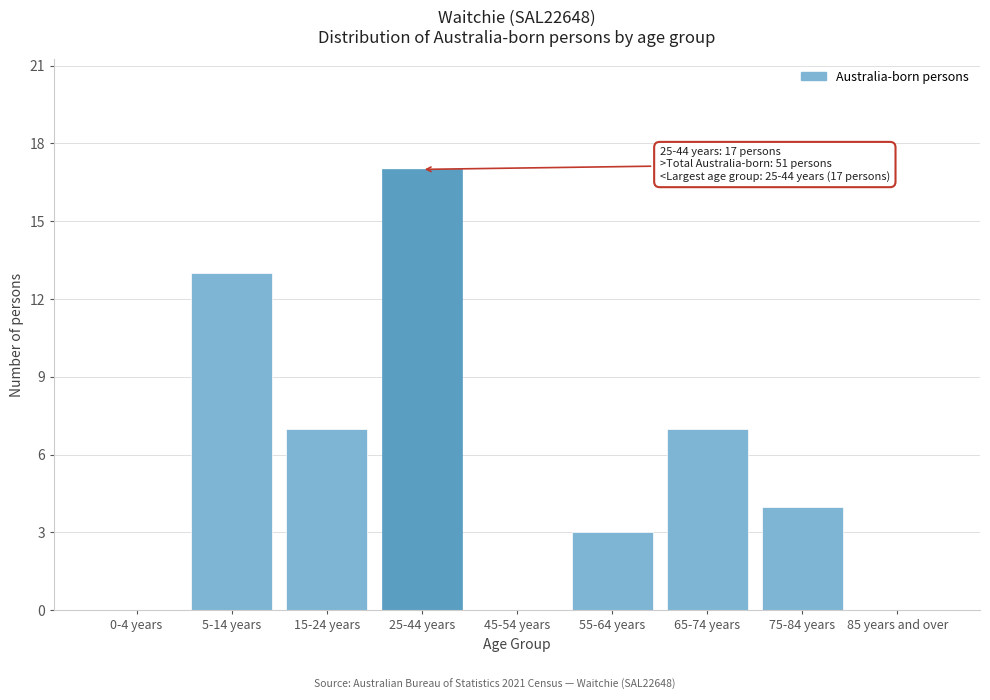

Reading left to right, what are all the values shown in this chart?

0-4 years=0	5-14 years=13	15-24 years=7	25-44 years=17	45-54 years=0	55-64 years=3	65-74 years=7	75-84 years=4	85 years and over=0